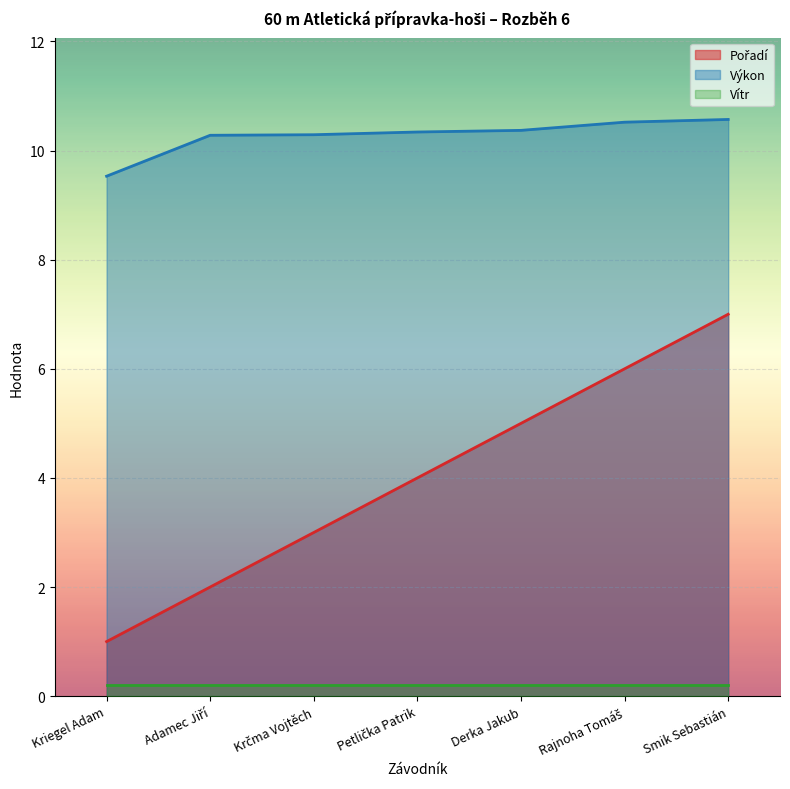

What is the greatest value displayed?

10.6